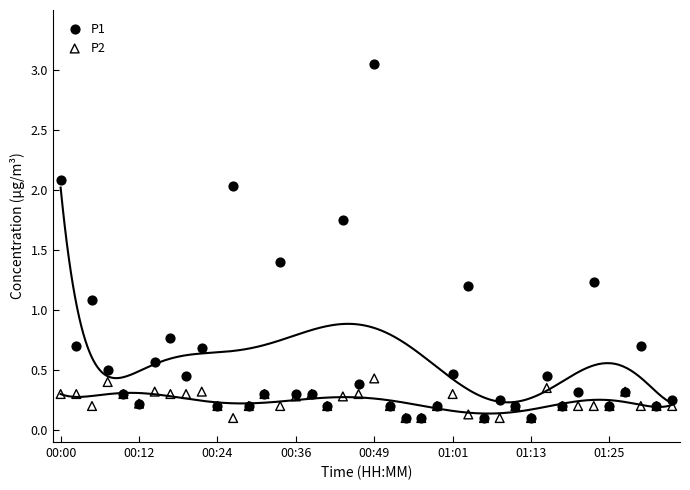

What are all the series names shown in the legend?

P1, P2